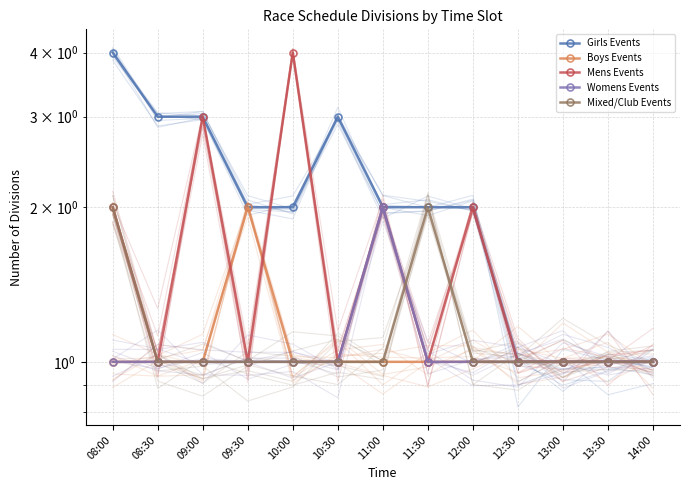

Which category has the lowest value across all series?

12:30